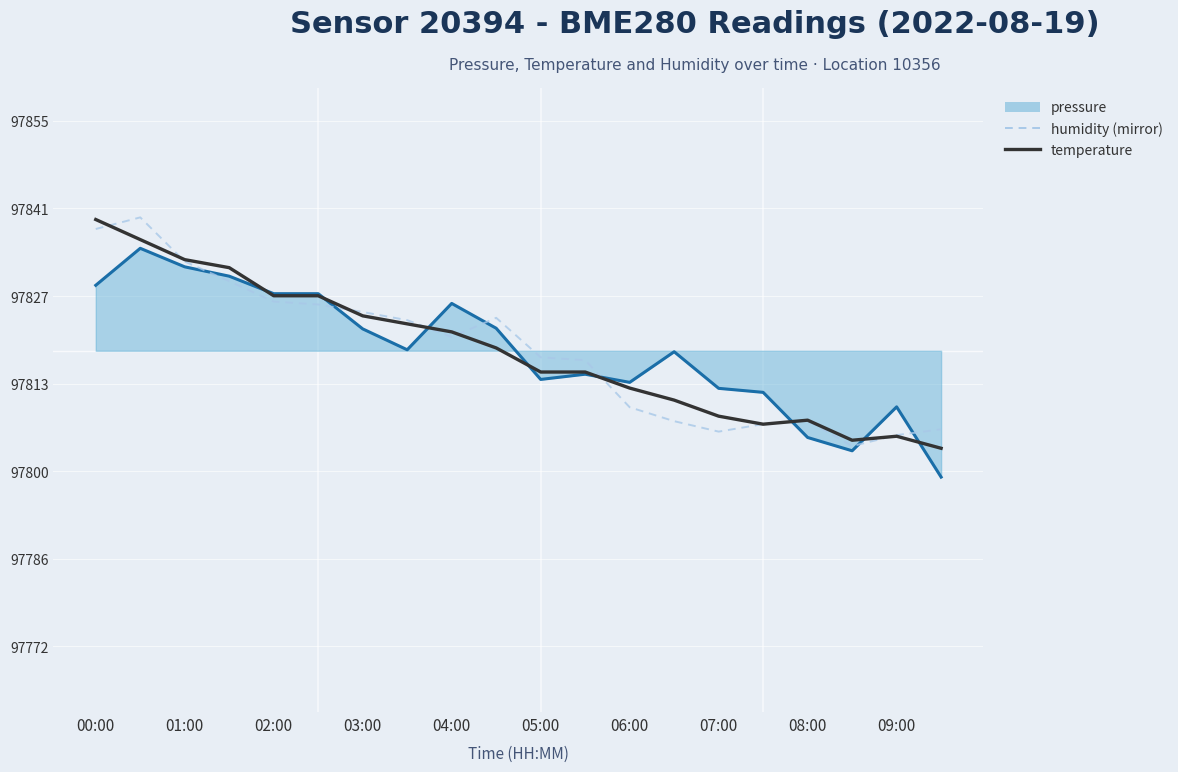

What is the difference between the second highest and minimum values in the temperature series?

32.8